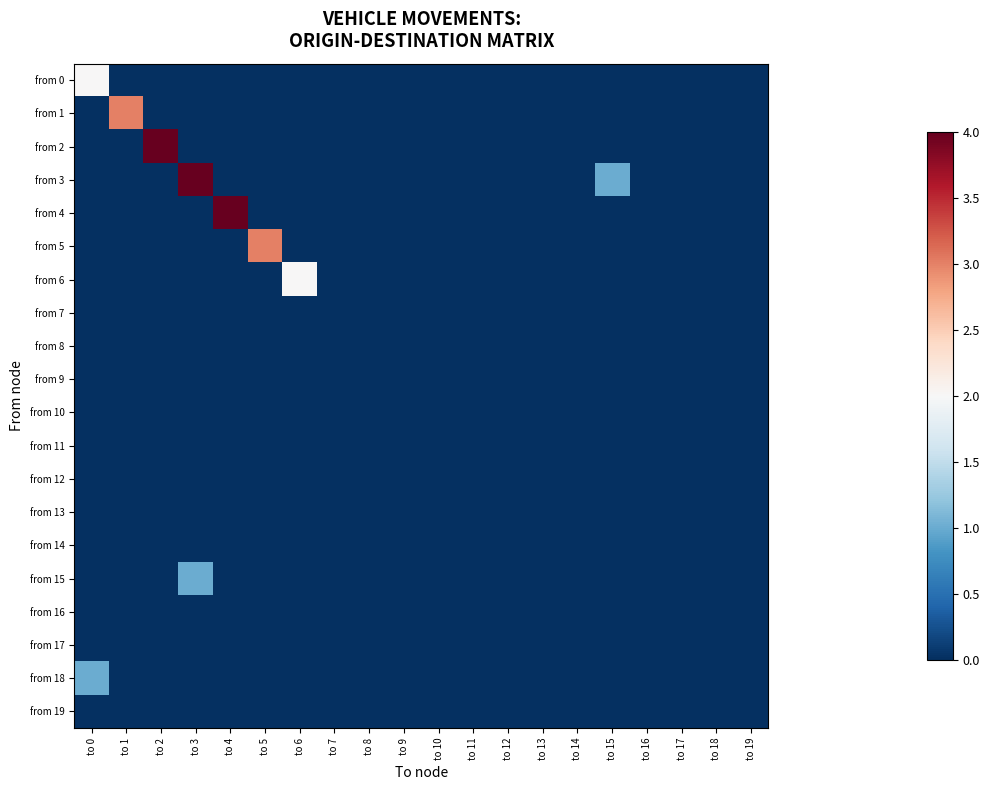

How many series are shown in this chart?

20